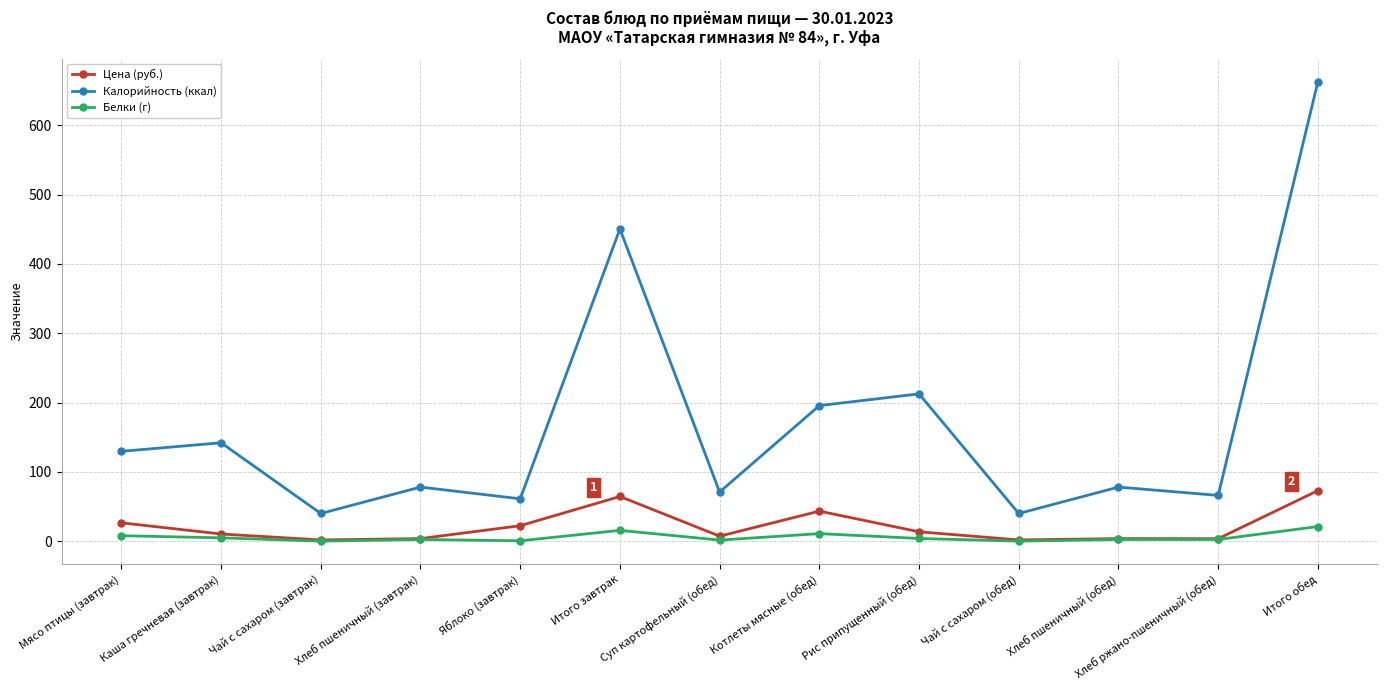

The Цена (руб.) series shows 72.9 at Итого обед. True or false?

True